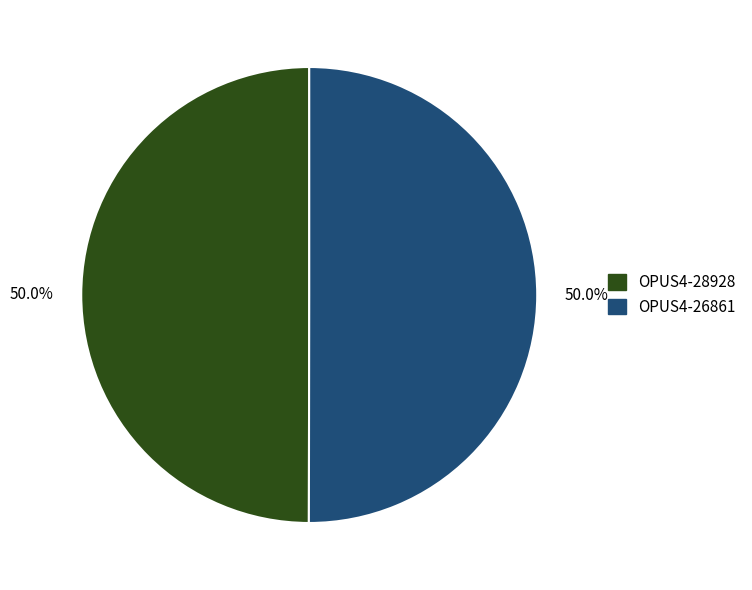

Approximately how many times larger is the value at OPUS4-28928 compared to OPUS4-26861?

1.0